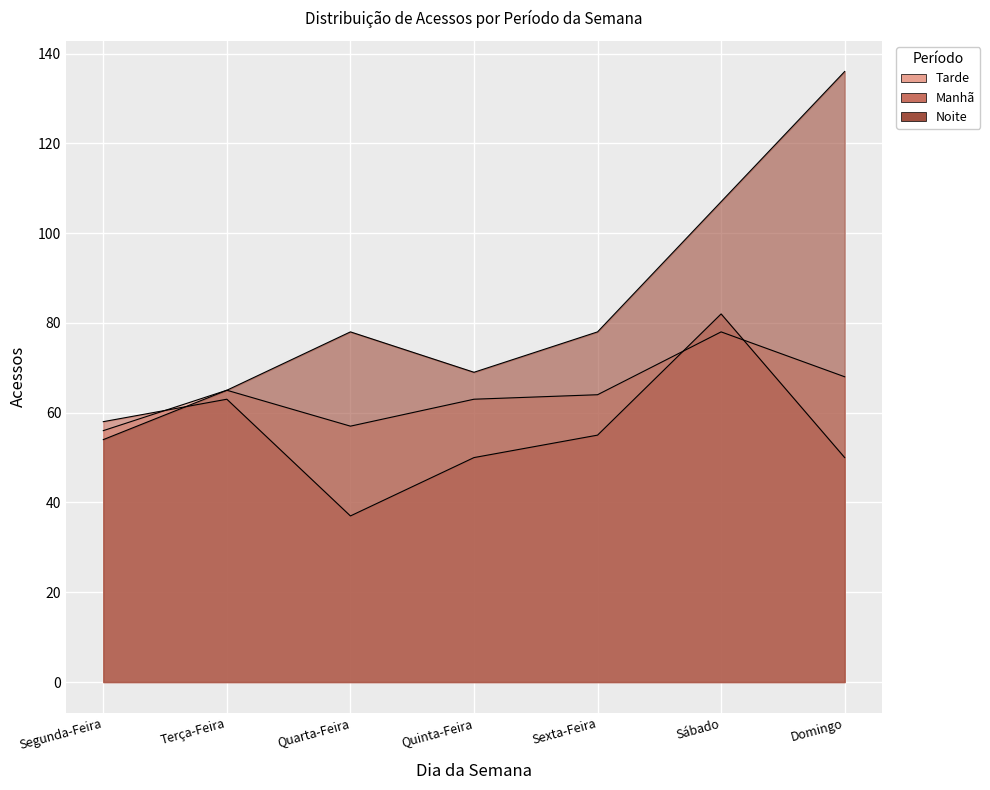

What is the difference between the Manhã values at Segunda-Feira and Quinta-Feira?

8